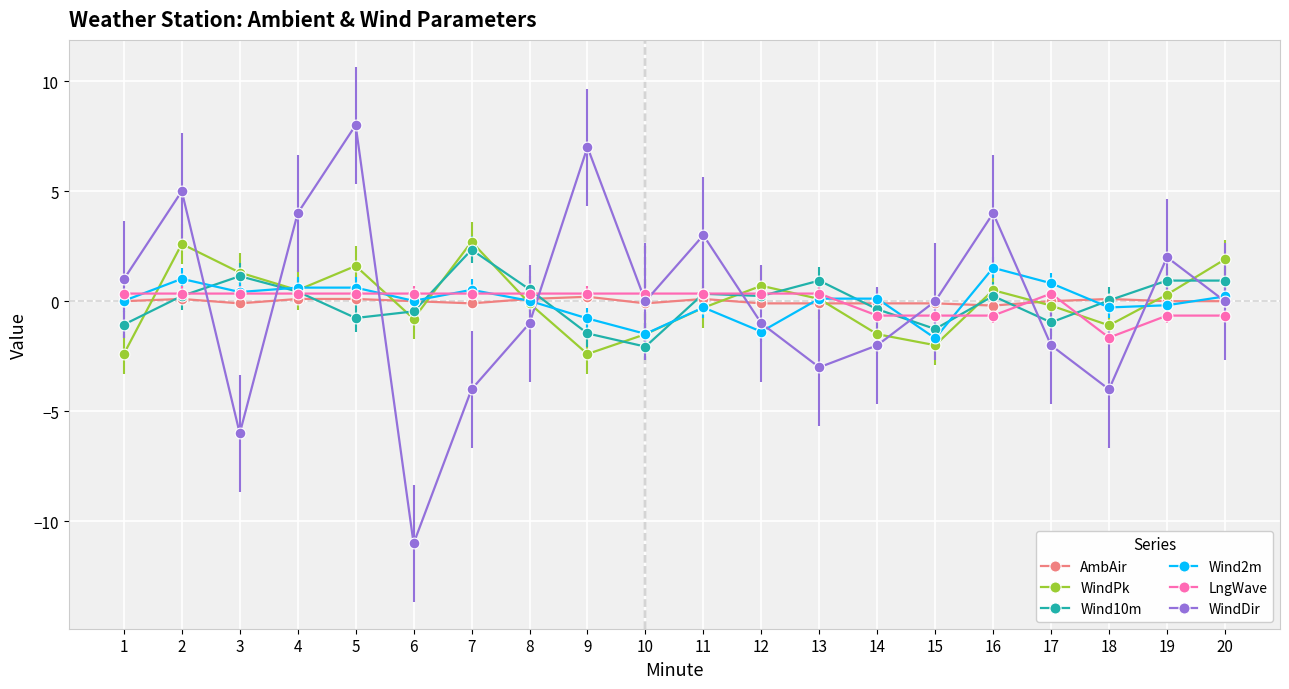

Is the value of WindDir at 3 greater than the value of AmbAir at 7?

No